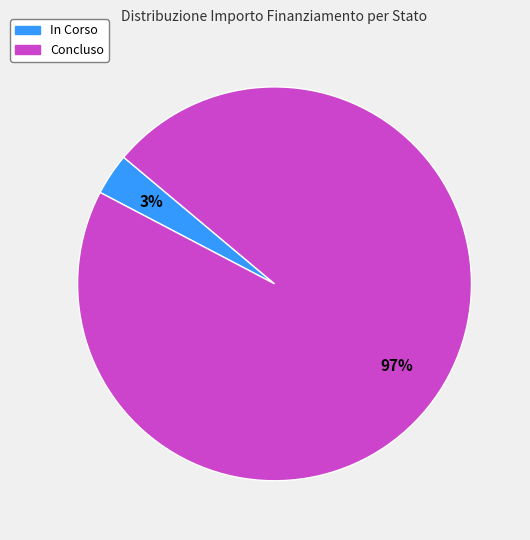

To the nearest percent, what percentage of the pie is In Corso?

3%